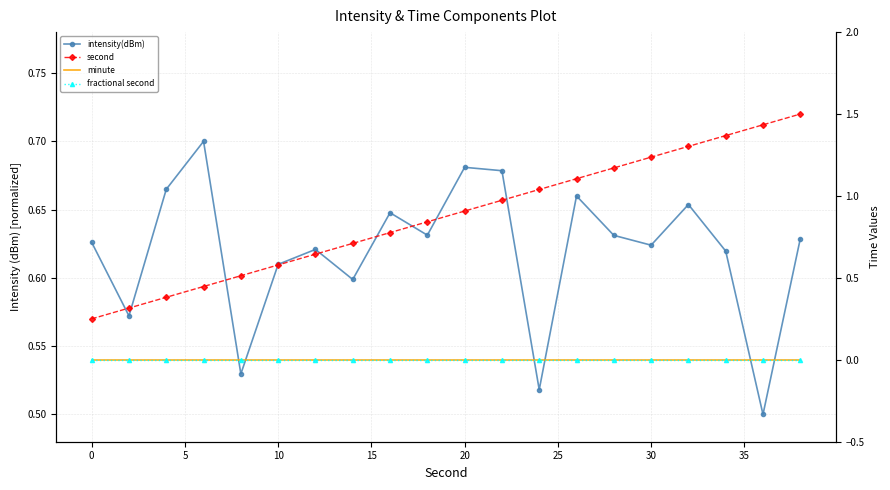

What is the sum of all intensity(dBm) values?

12.4